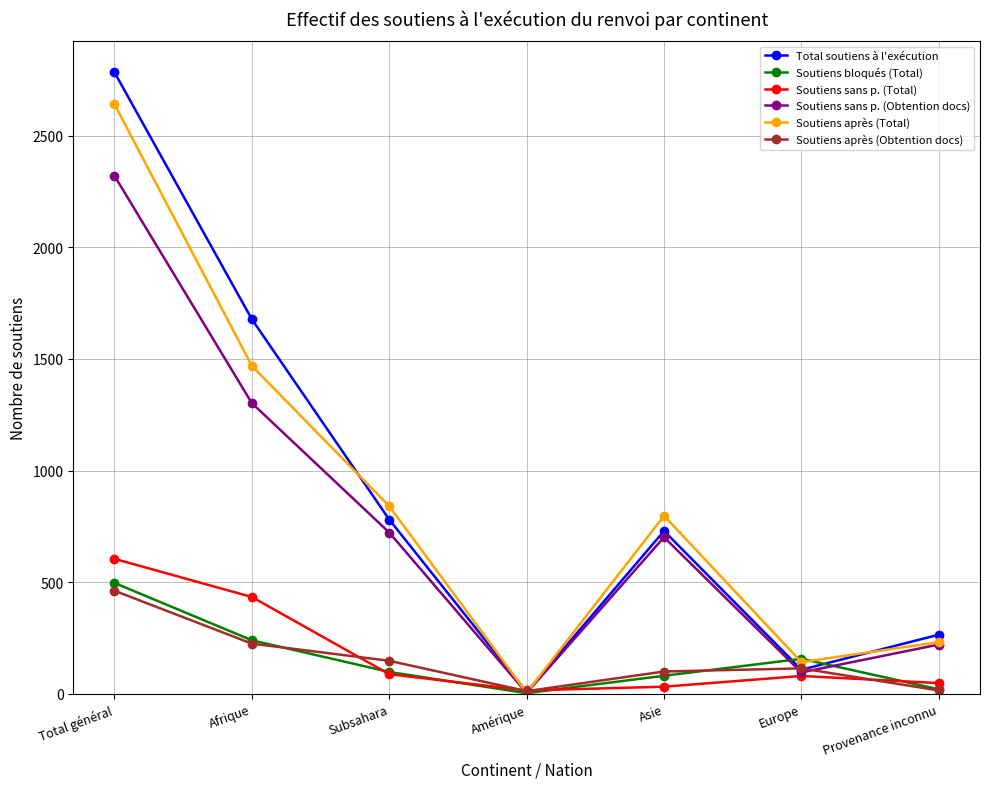

Where is the first local minimum for Soutiens bloqués (Total)?

Amérique